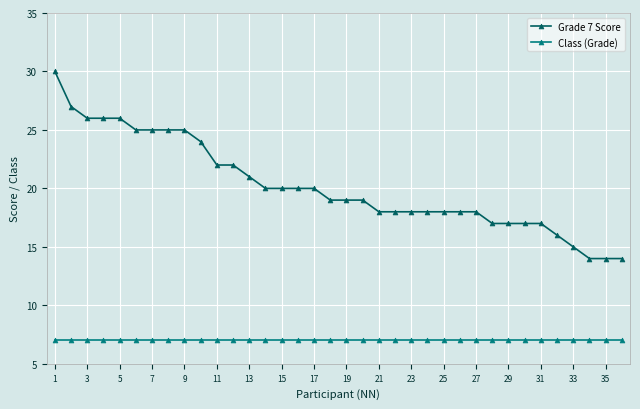

Which series has the widest spread of values?

Grade 7 Score